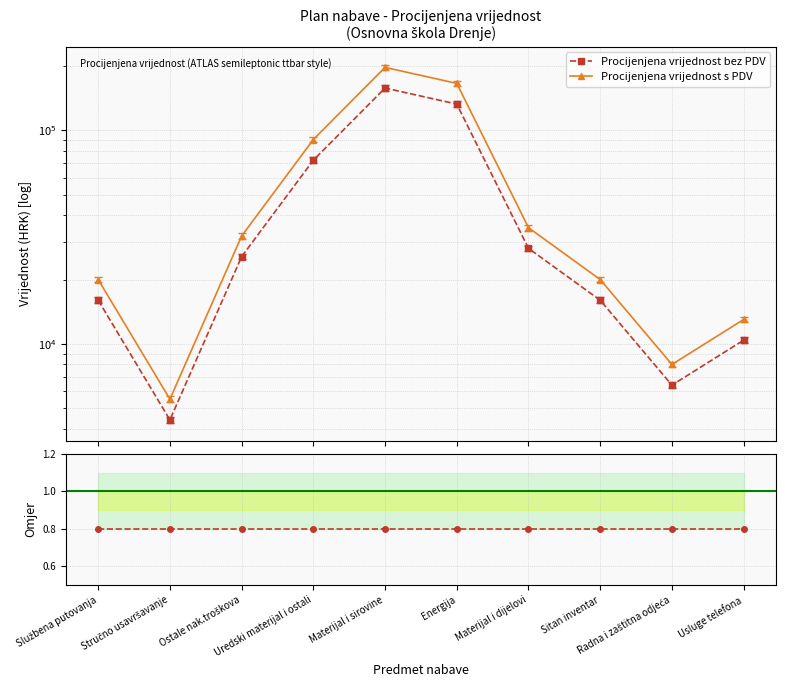

List the series in order of their overall mean, highest first.

Procijenjena vrijednost s PDV, Procijenjena vrijednost bez PDV, Bez PDV / S PDV